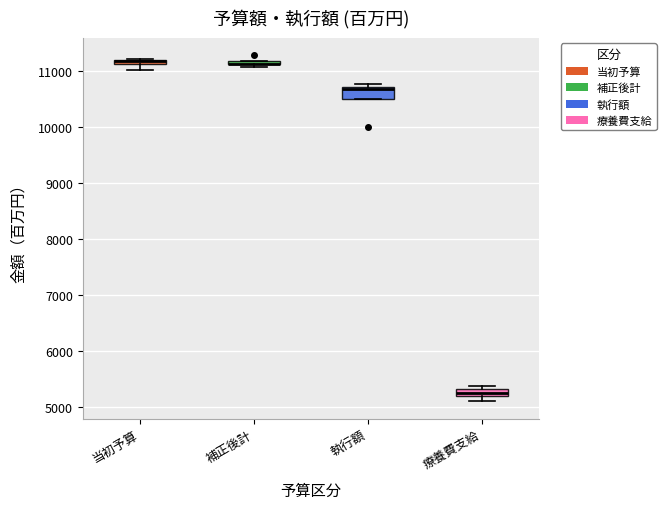

Where is the upper edge of the box for 補正後計 on the y-axis? The values are not printed on the chart, so give them approximately, as read against the axis.

11200